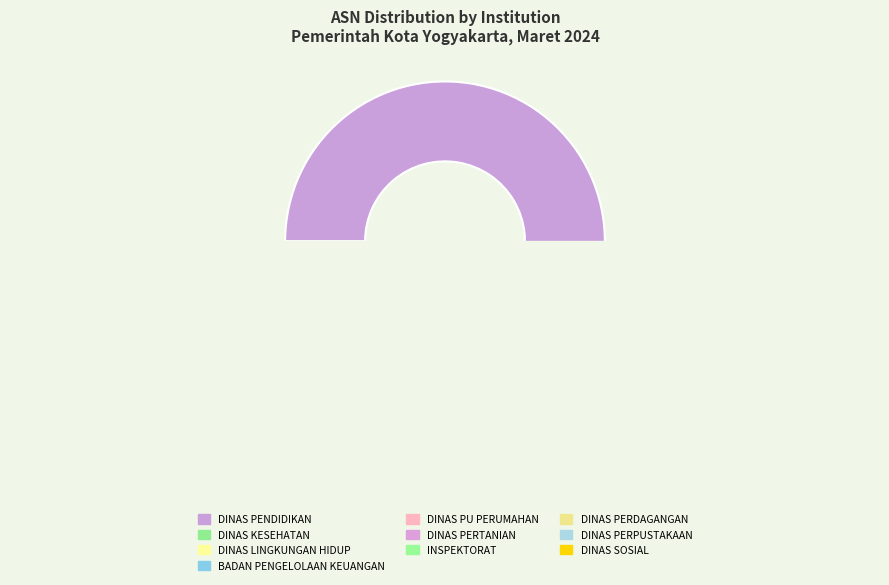

What is the largest slice in the pie chart?

DINAS PENDIDIKAN PEMUDA DAN OLAHRAGA